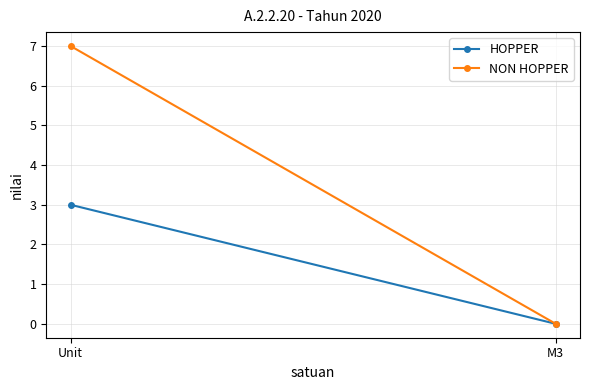

Reading right to left, what are all the values shown in this chart?

HOPPER: M3=0	Unit=3
NON HOPPER: M3=0	Unit=7